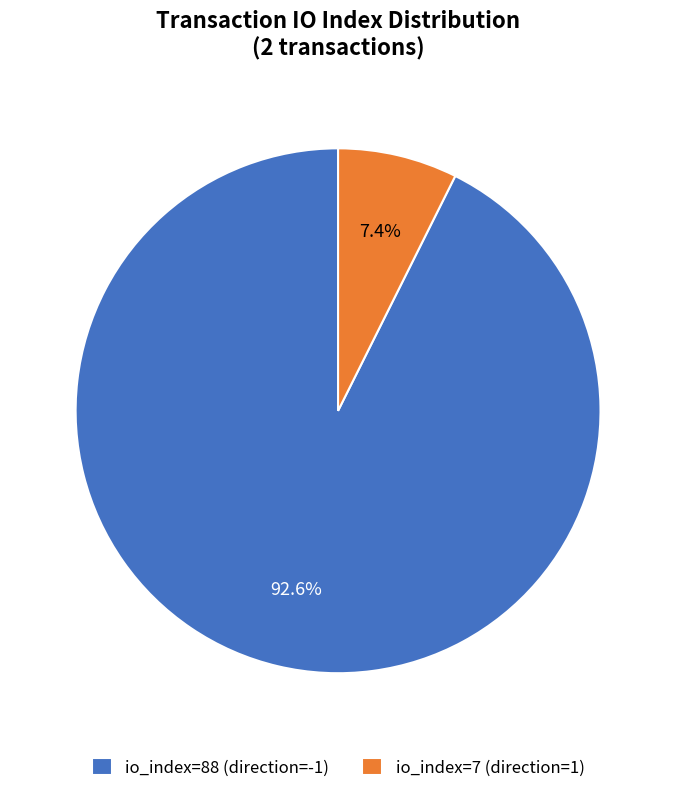

Does io_index=88 (direction=-1) account for over 50% of the chart?

Yes